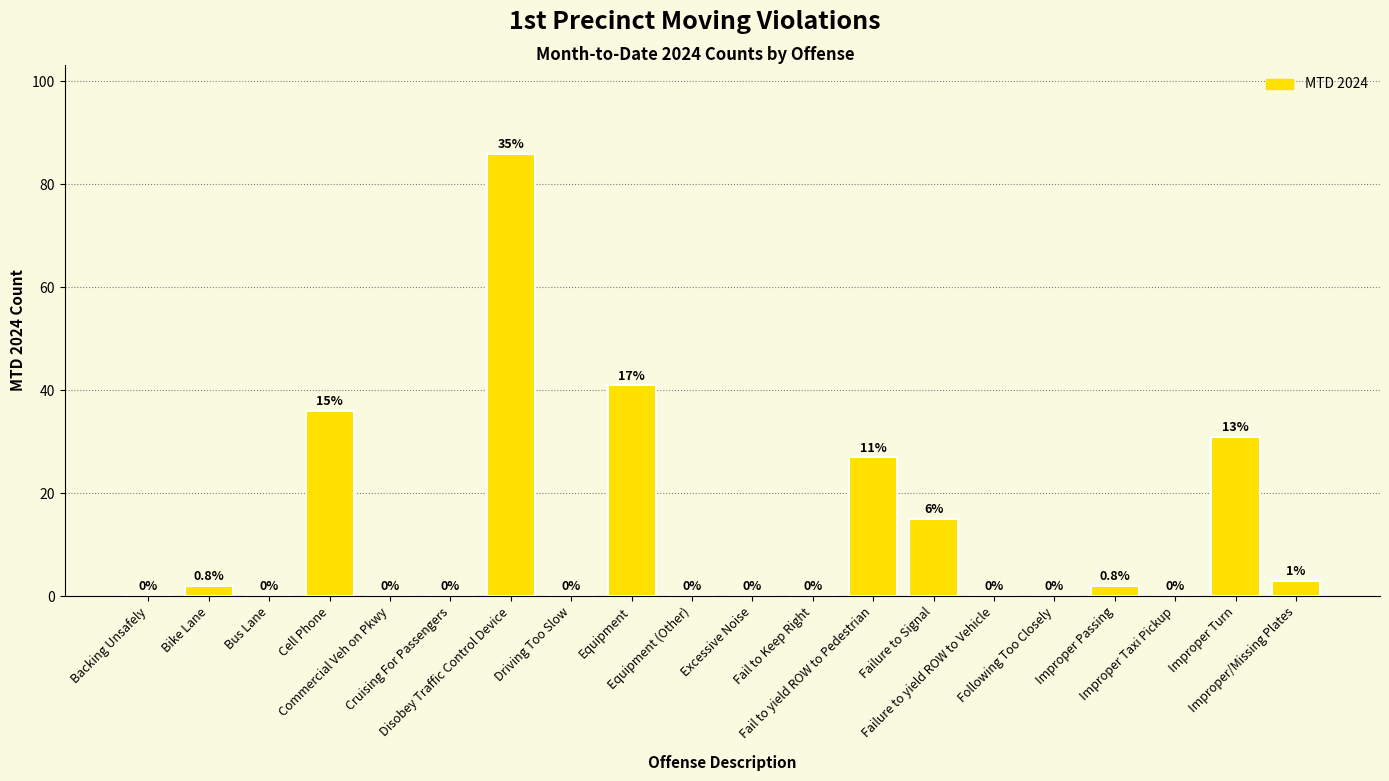

Where is the data nearest to the value 43?

Equipment